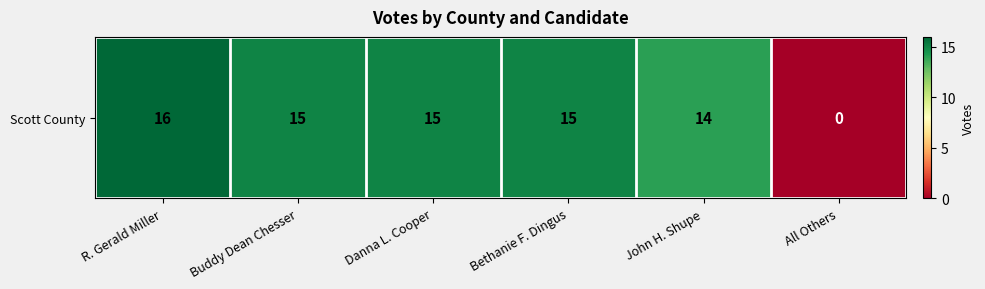

What is the sum of all values?

75